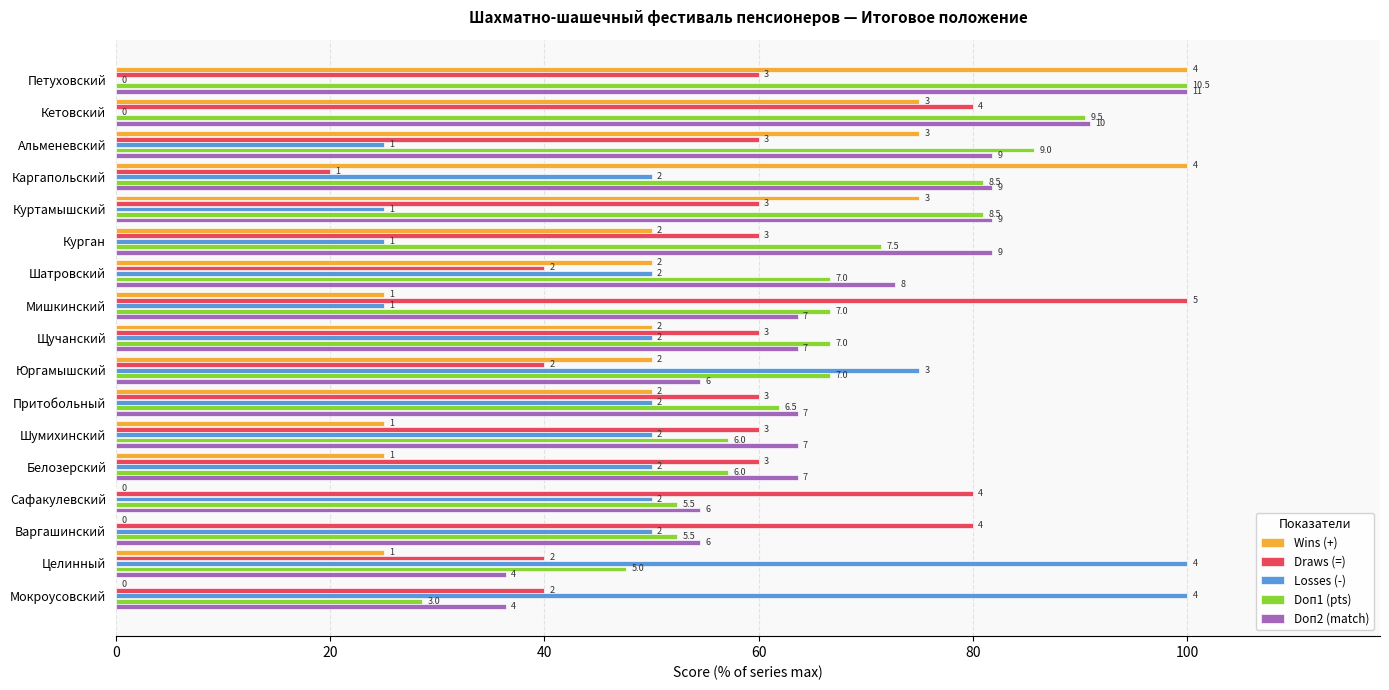

Reading left to right, extract all data points from this chart.

Wins (+): 100.0	75.0	75.0	100.0	75.0	50.0	50.0	25.0	50.0	50.0	50.0	25.0	25.0	0.0	0.0	25.0	0.0
Draws (=): 60.0	80.0	60.0	20.0	60.0	60.0	40.0	100.0	60.0	40.0	60.0	60.0	60.0	80.0	80.0	40.0	40.0
Losses (-): 0.0	0.0	25.0	50.0	25.0	25.0	50.0	25.0	50.0	75.0	50.0	50.0	50.0	50.0	50.0	100.0	100.0
Doп1 (pts): 100.0	90.5	85.7	81.0	81.0	71.4	66.7	66.7	66.7	66.7	61.9	57.1	57.1	52.4	52.4	47.6	28.6
Doп2 (match): 100.0	90.9	81.8	81.8	81.8	81.8	72.7	63.6	63.6	54.5	63.6	63.6	63.6	54.5	54.5	36.4	36.4